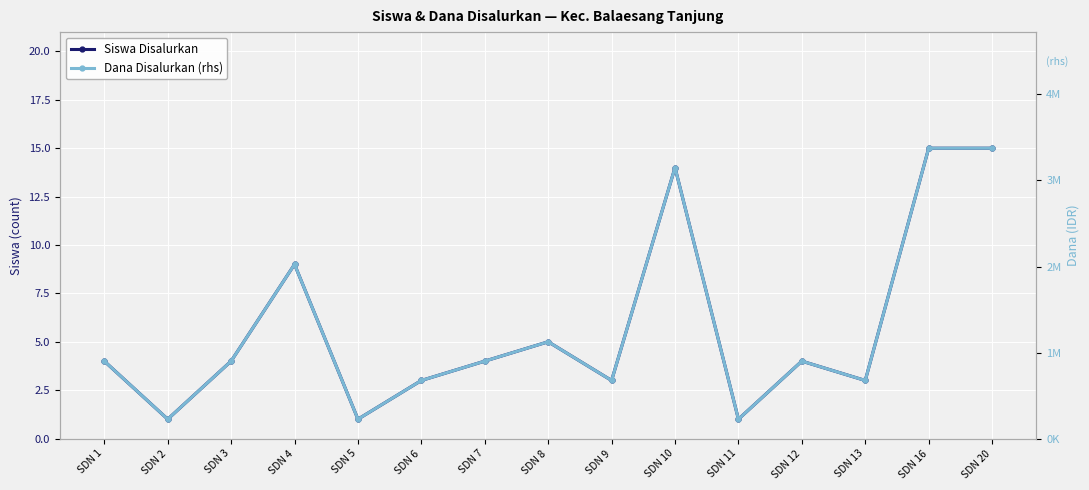

True or false: Siswa Disalurkan has more than 0 interior local peaks.

True